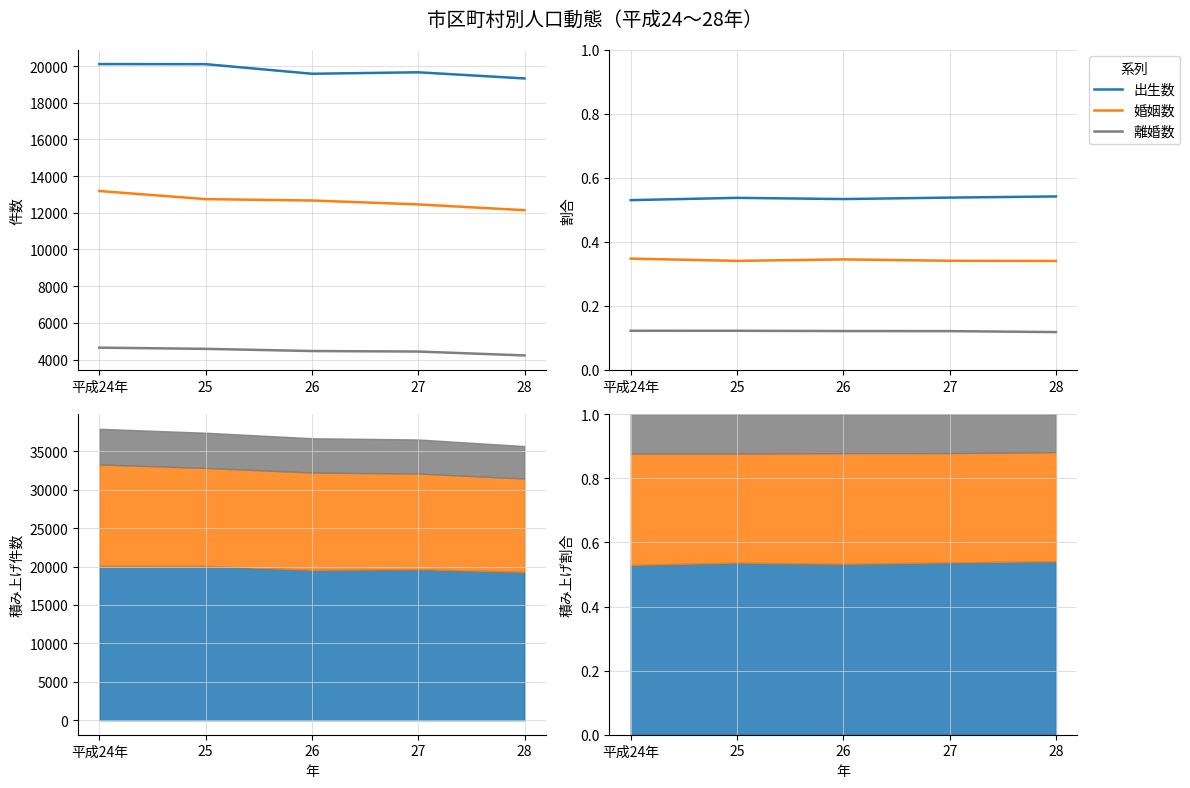

True or false: 離婚数 and 出生数 intersect in this chart.

False